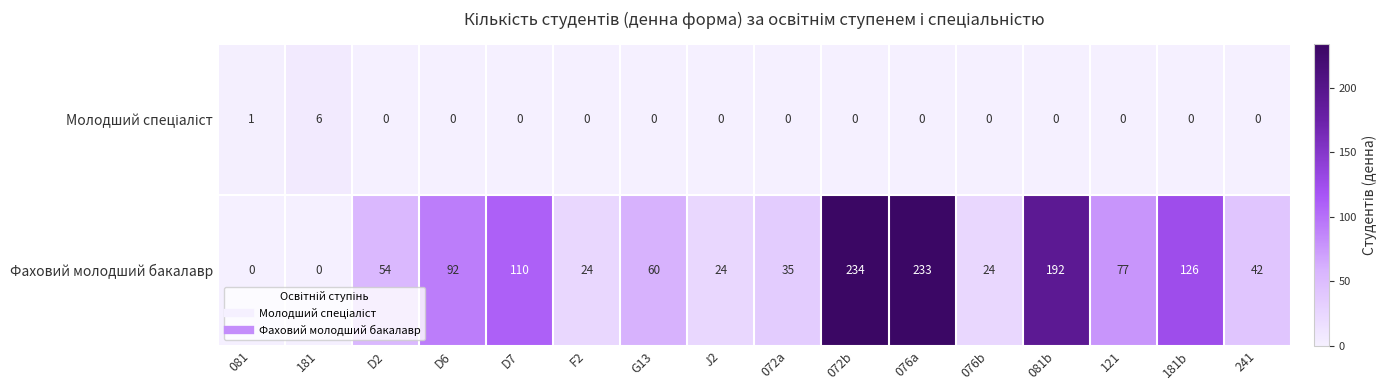

At which category is the sum across all series the highest?

072b